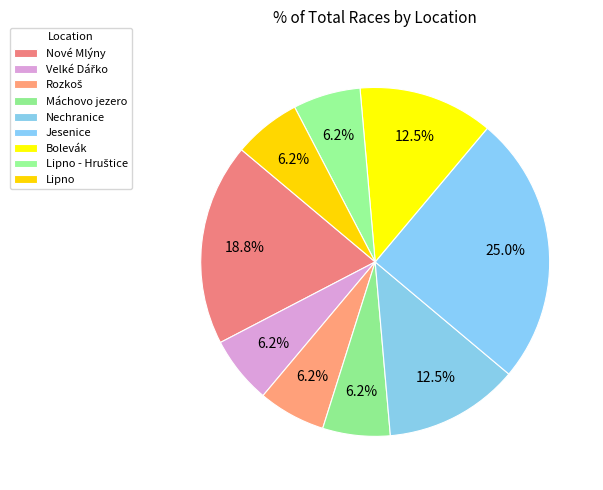

The Nechranice slice represents 1% of the pie. True or false?

False